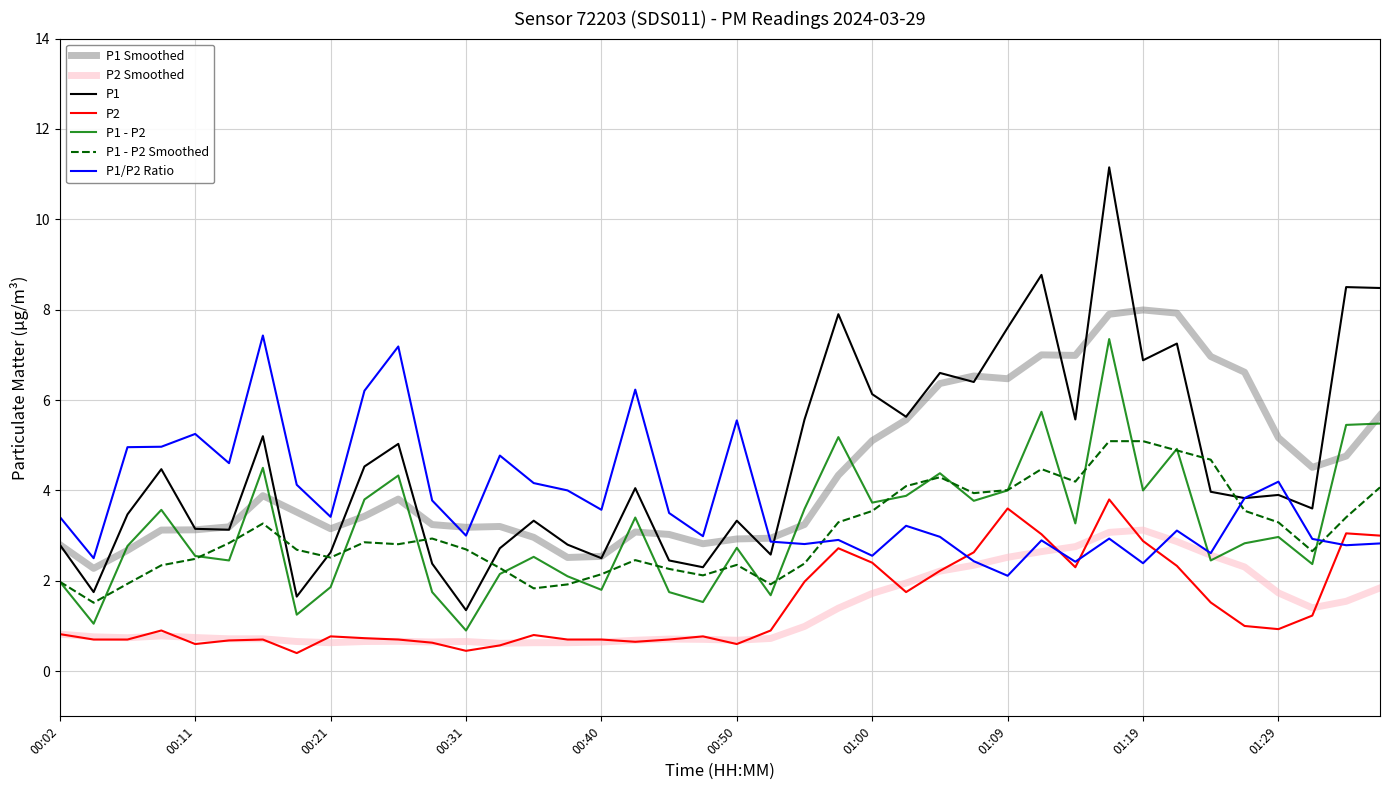

True or false: P1 and P2 cross at least once.

False